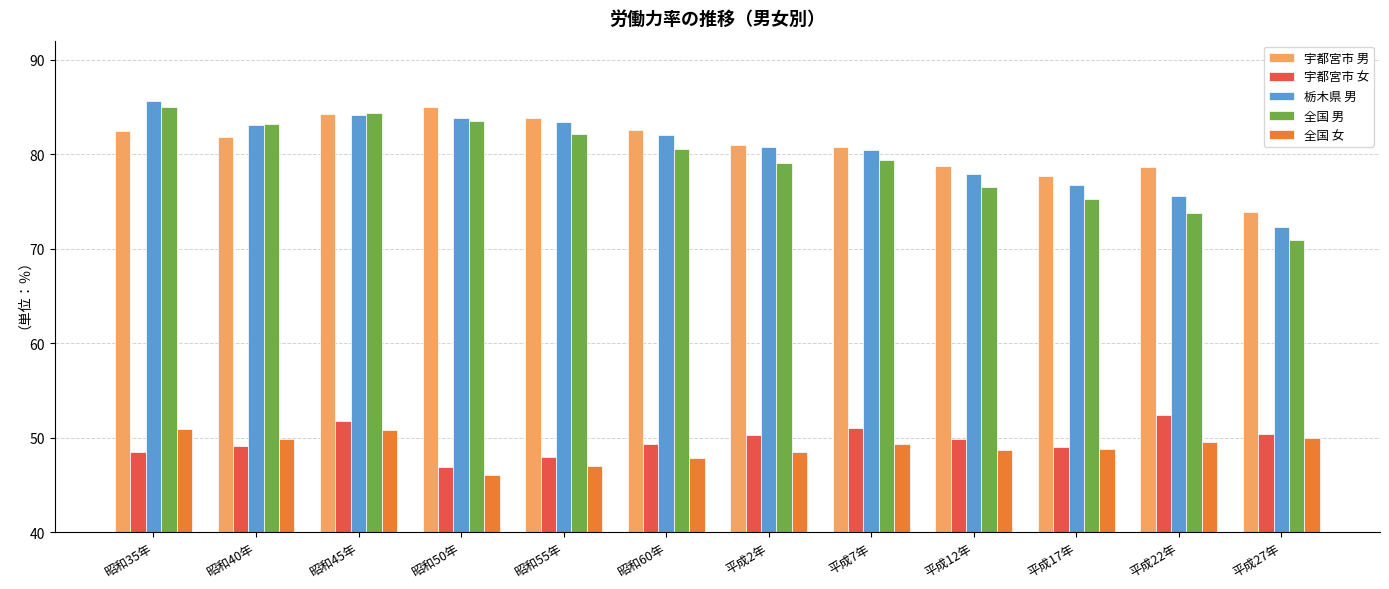

What is the total value across all series at 平成22年?

330.0